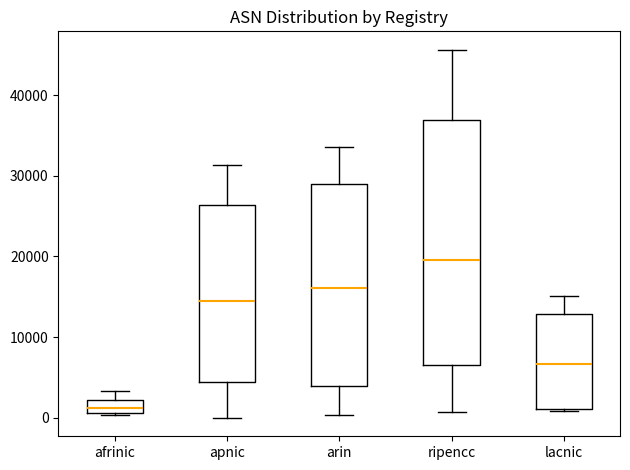

Where does the lower whisker of the box for apnic end on the y-axis? The values are not printed on the chart, so give them approximately, as read against the axis.

0